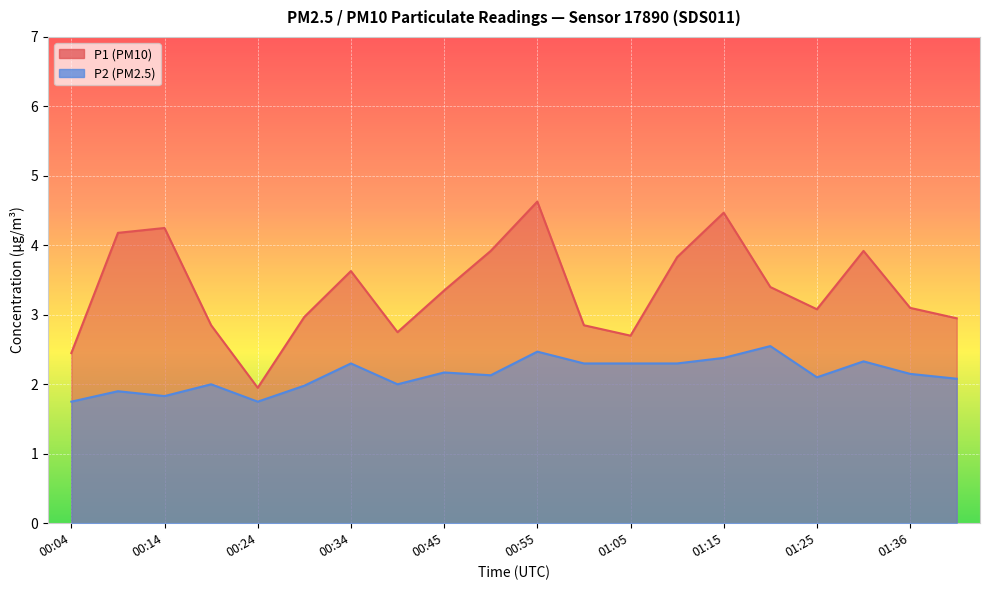

True or false: P2 and P1 intersect in this chart.

False